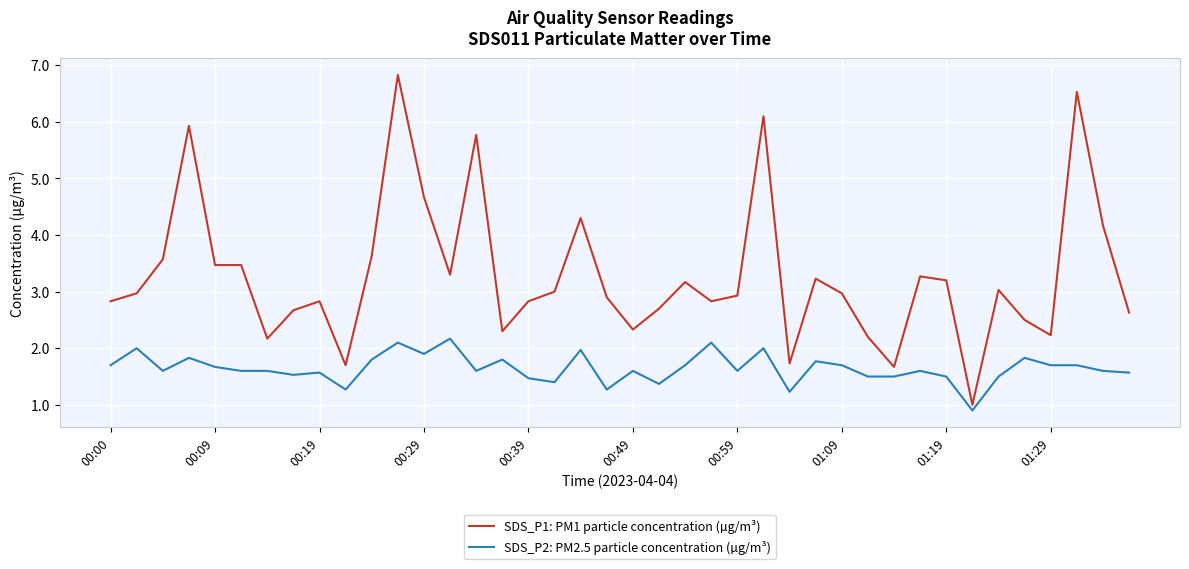

List the series in order of their overall mean, lowest first.

SDS_P2: PM2.5 particle concentration (µg/m³), SDS_P1: PM1 particle concentration (µg/m³)